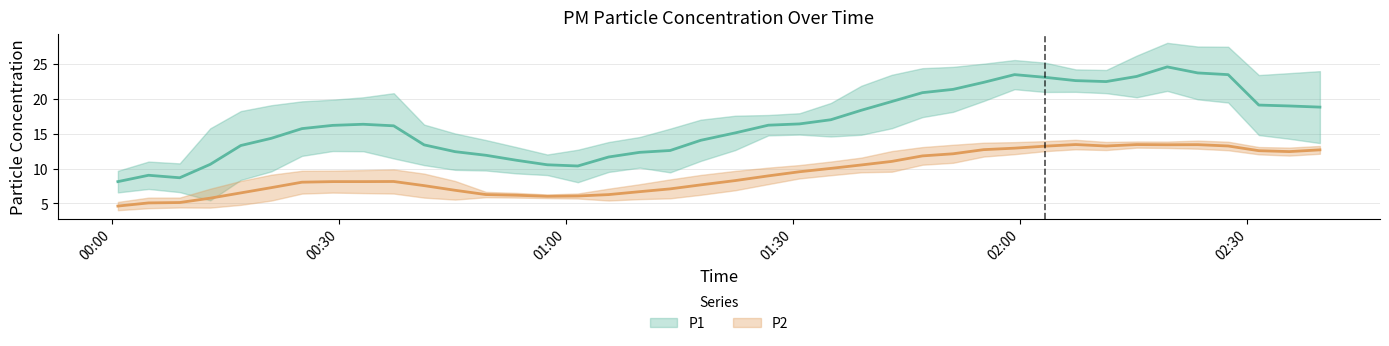

True or false: P1 has more than 2 interior local peaks.

True